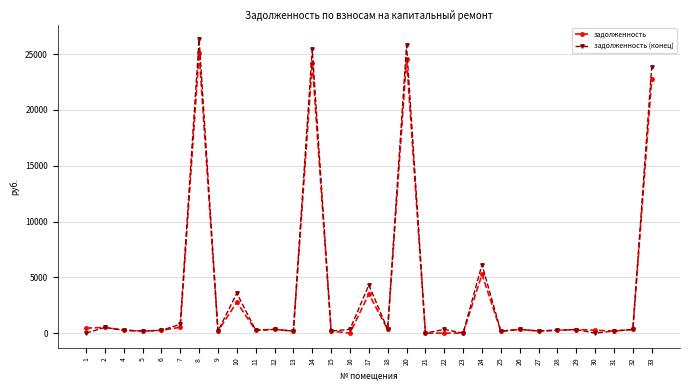

List the series in order of their peak value, highest first.

задолженность (конец), задолженность